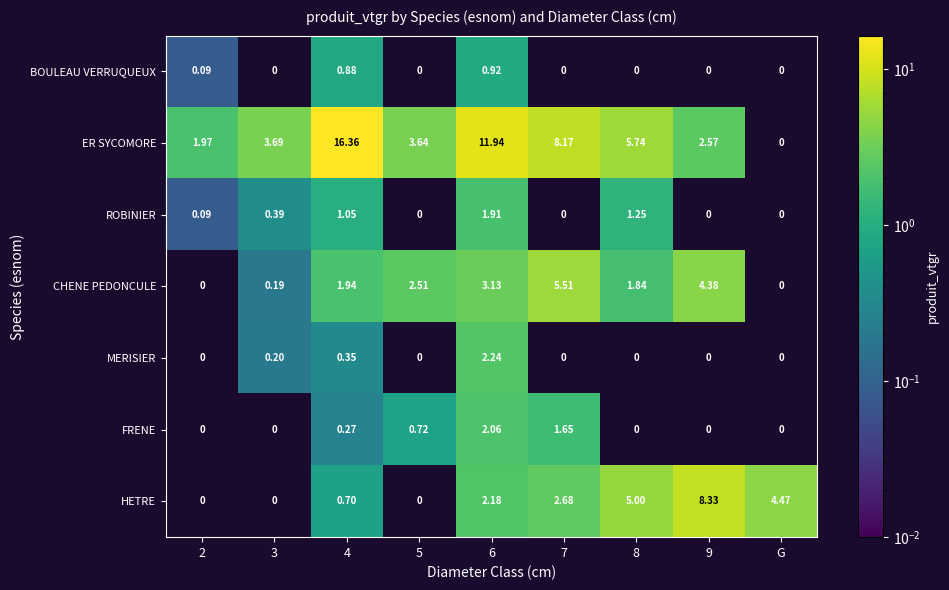

Is the value of CHENE PEDONCULE at 4 greater than the value of HETRE at 4?

Yes